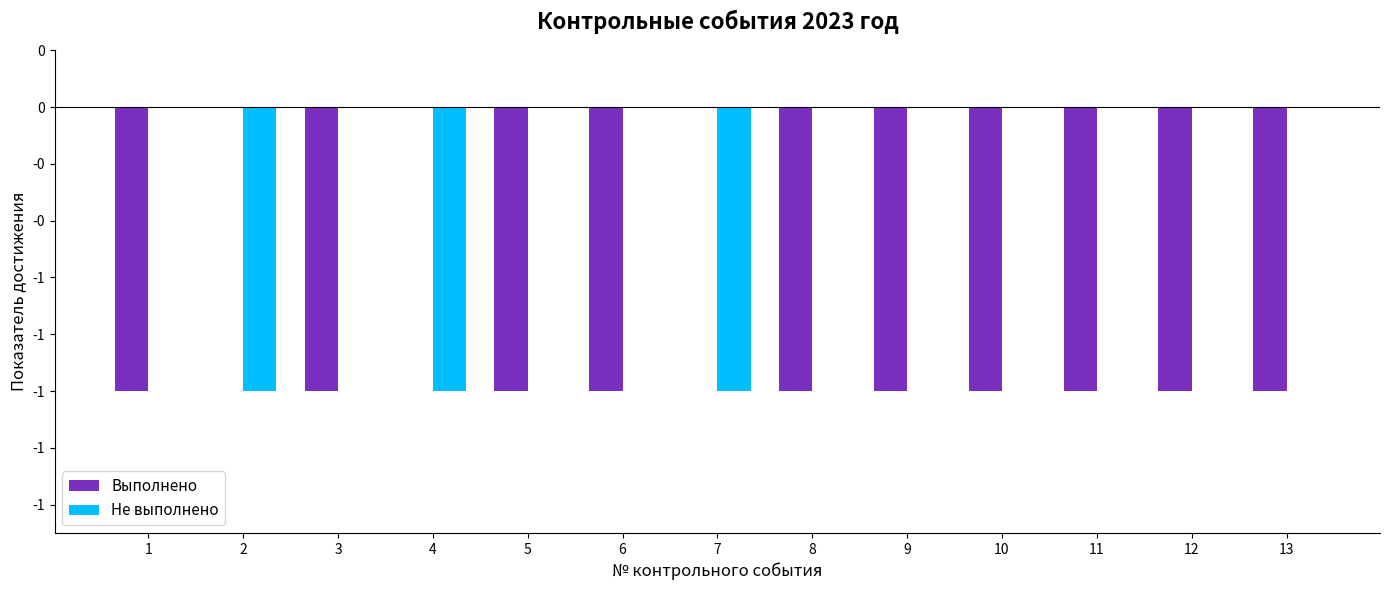

Does the chart contain stacked bars?

No